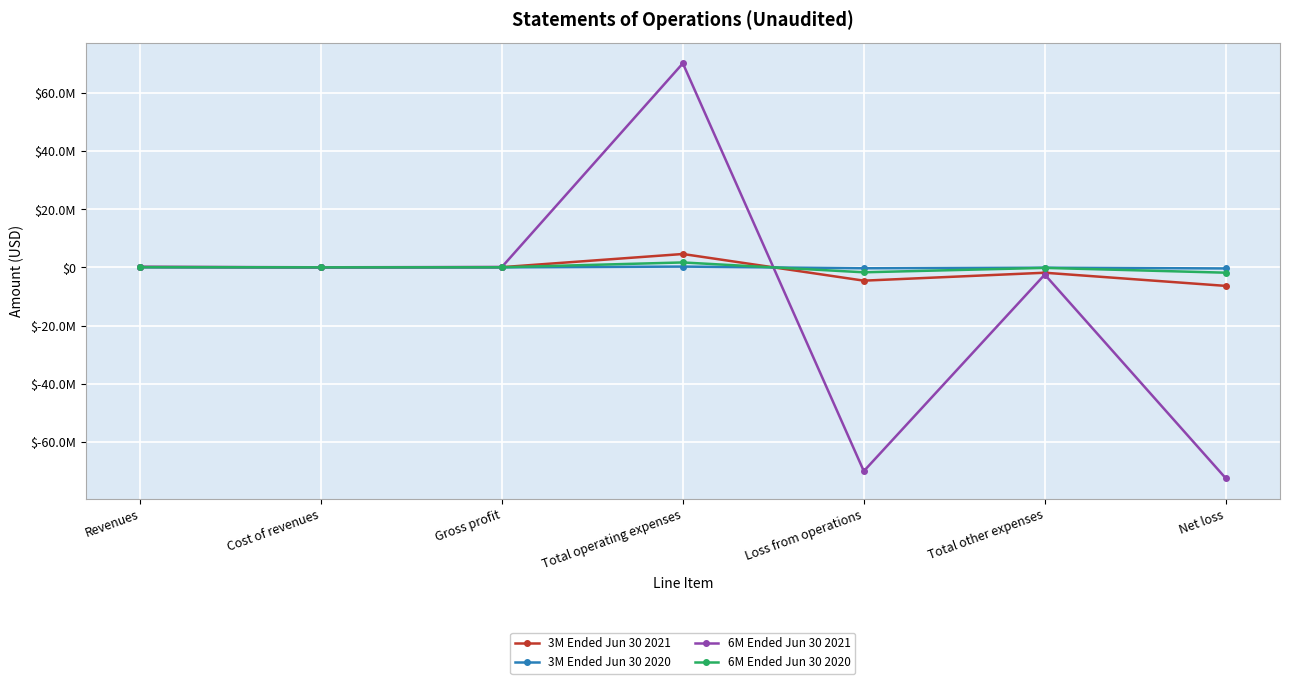

Between Total operating expenses and Revenues, which is larger?

Total operating expenses